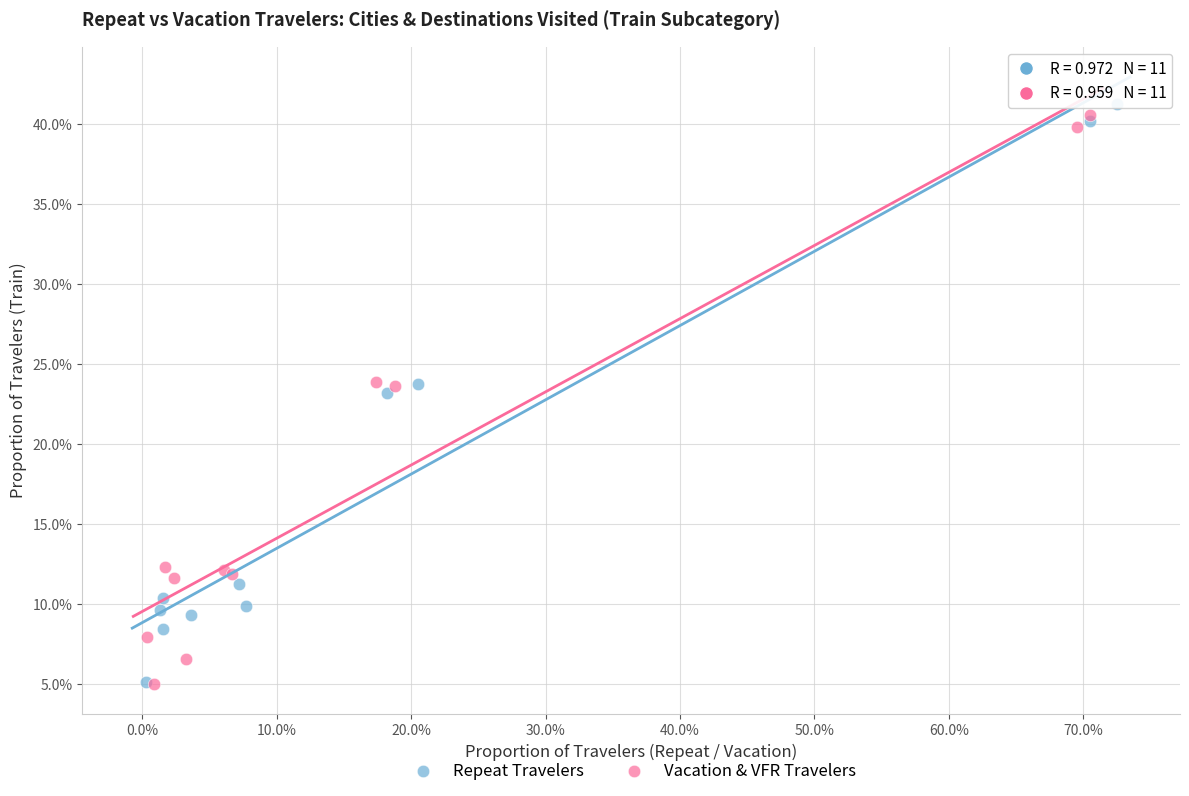

What are all the series names shown in the legend?

Repeat Travelers, Vacation & VFR Travelers